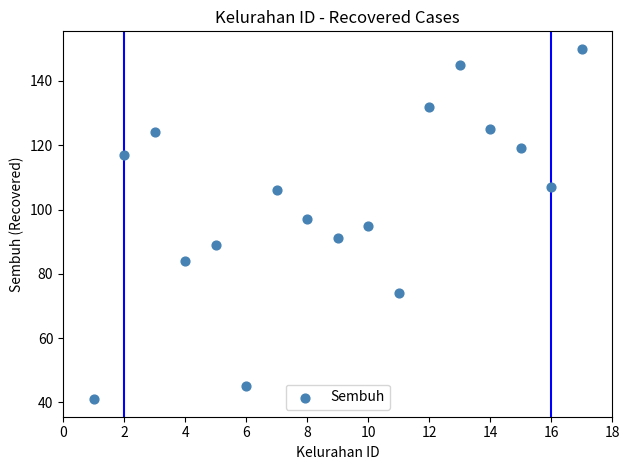

What is the range of Y values (max minus min)?

109